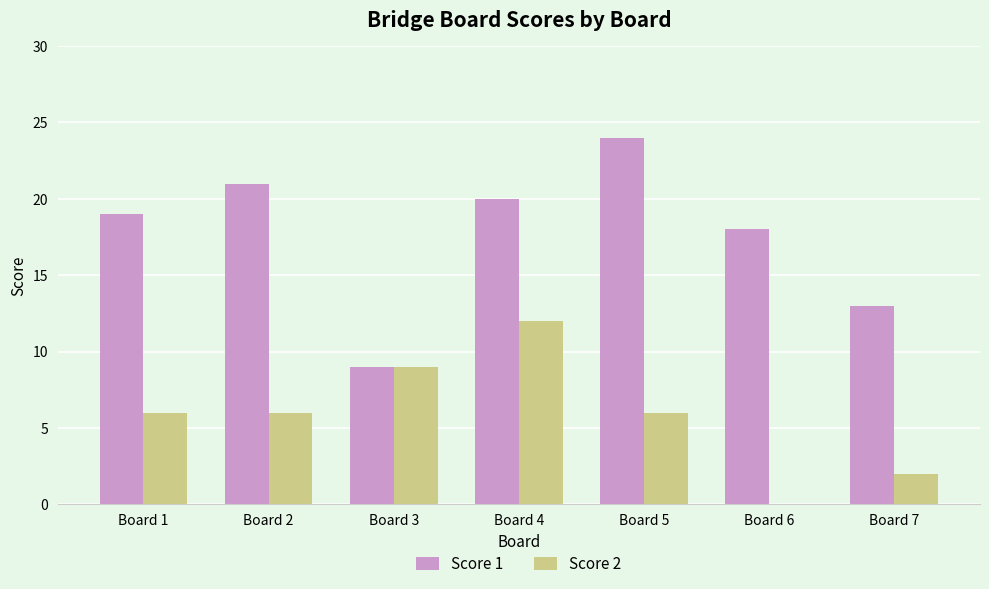

Reading left to right, transcribe all the data shown in this chart.

Score 1: 19	21	9	20	24	18	13
Score 2: 6	6	9	12	6	0	2